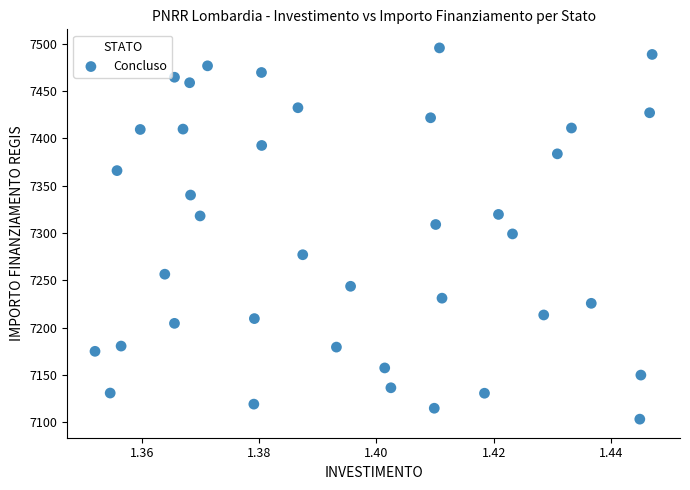

What is the range of Y values (max minus min)?

392.5